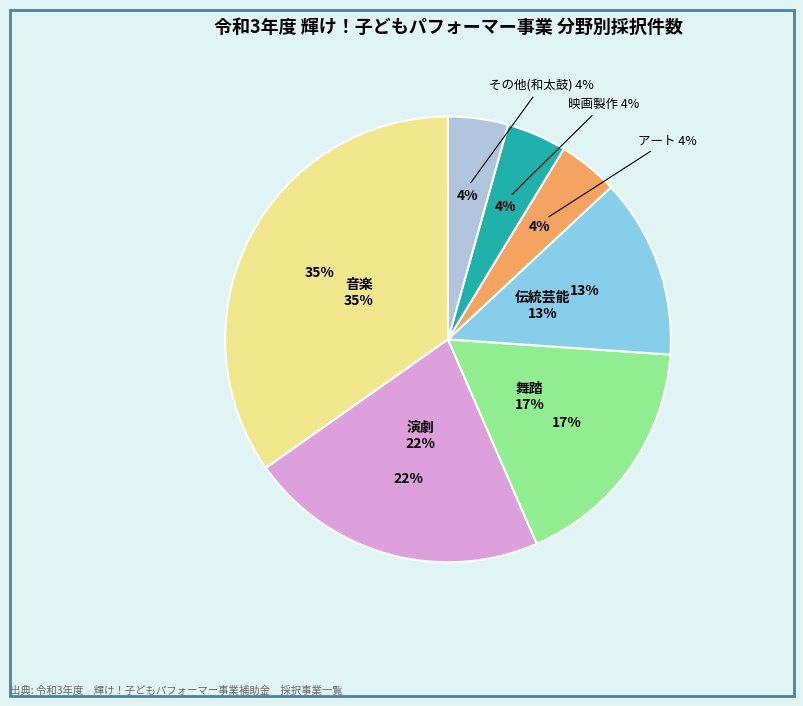

What percentage is the アート slice, to the nearest percent?

4%